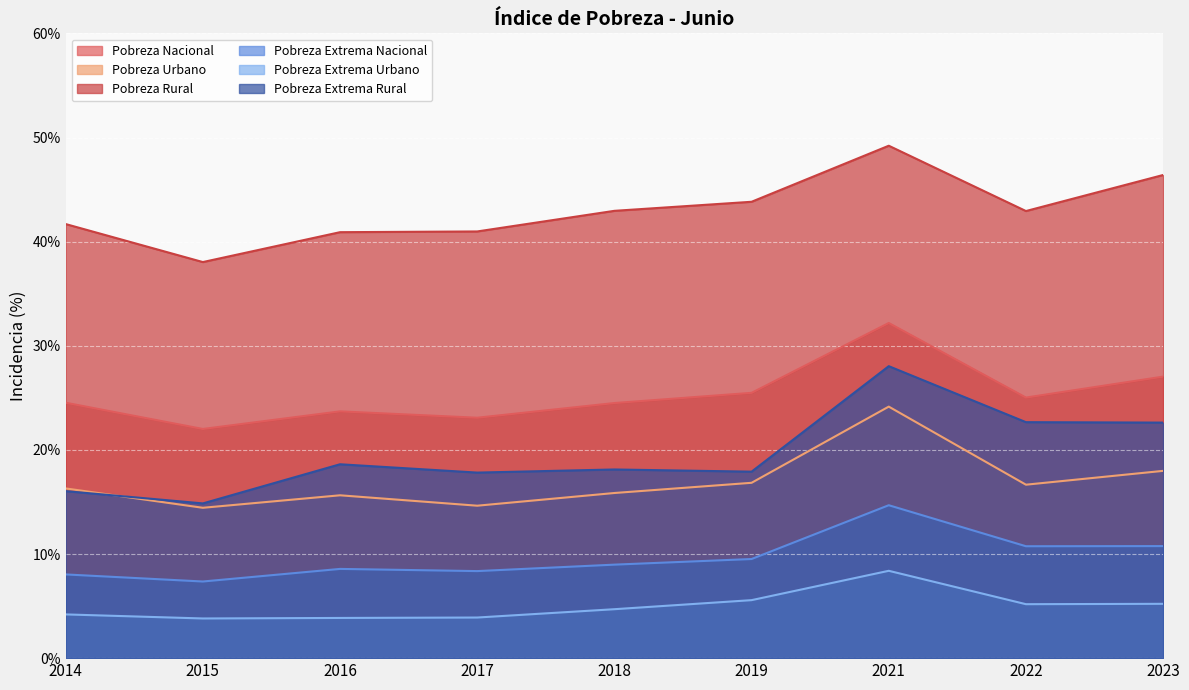

Which series has the largest total across all categories?

Pobreza Rural